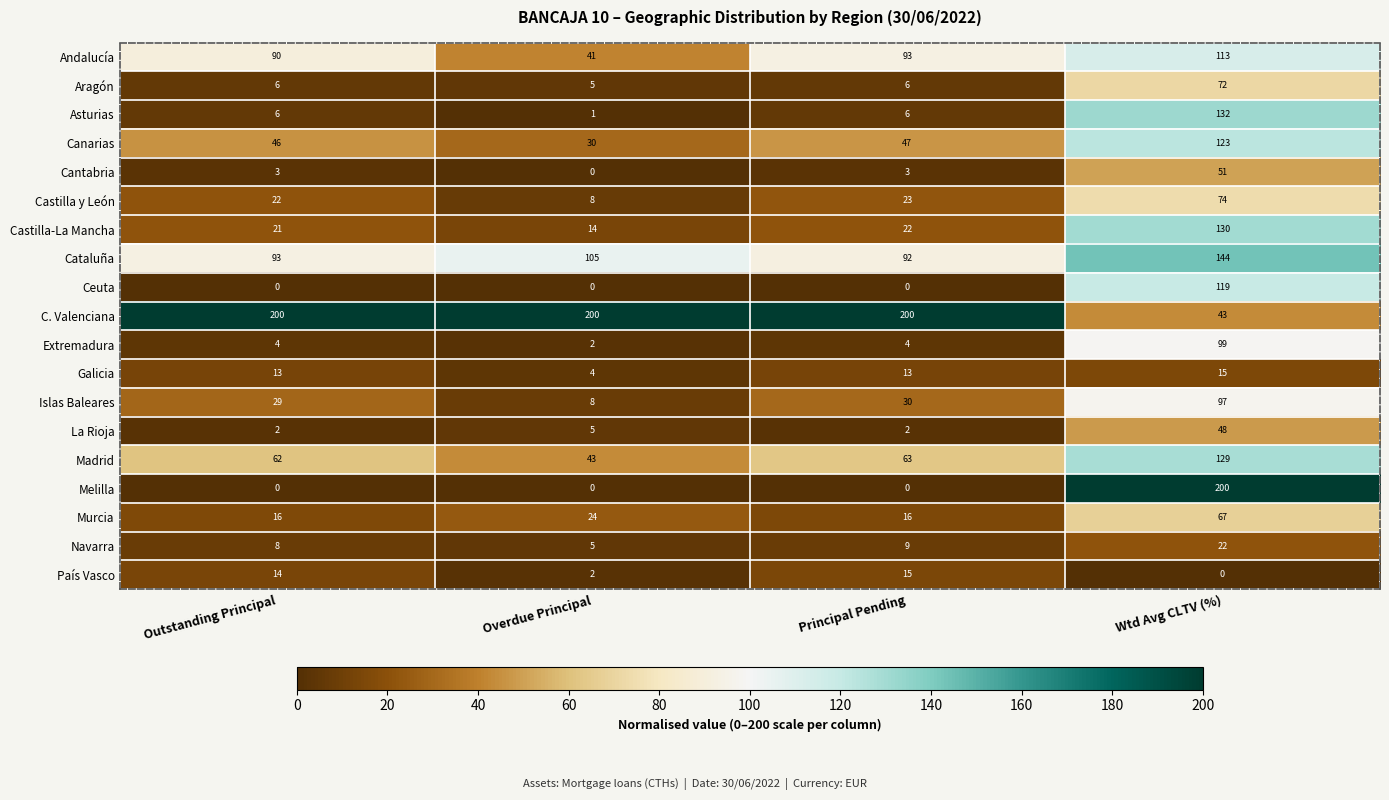

List the labels in order of Navarra value, smallest first.

Overdue Principal, Outstanding Principal, Principal Pending, Wtd Avg CLTV (%)